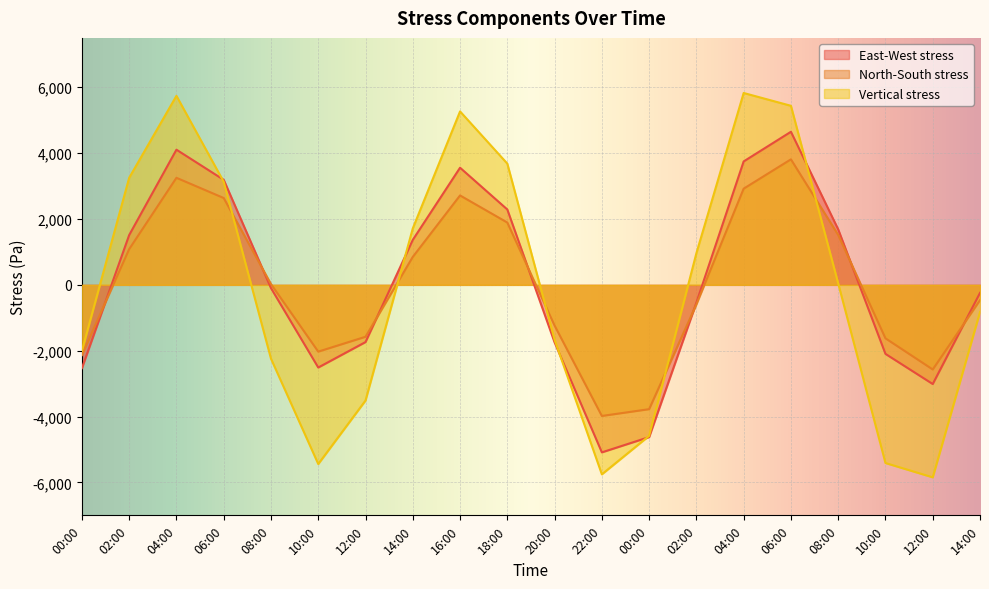

After their last crossing, which series has the higher values: East-West stress or Vertical stress?

East-West stress